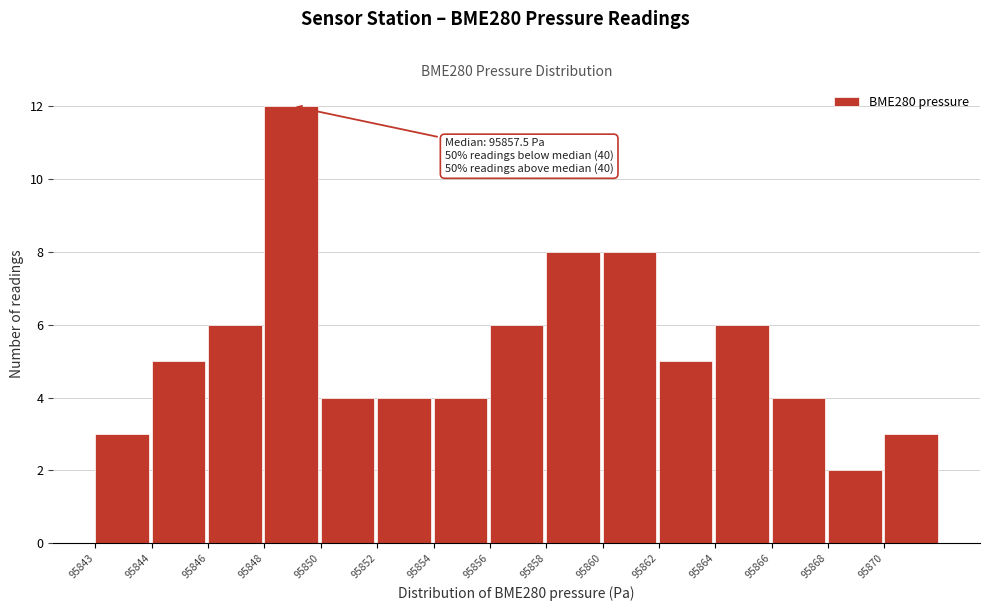

Reading left to right, transcribe all the data shown in this chart.

3	5	6	12	4	4	4	6	8	8	5	6	4	2	3